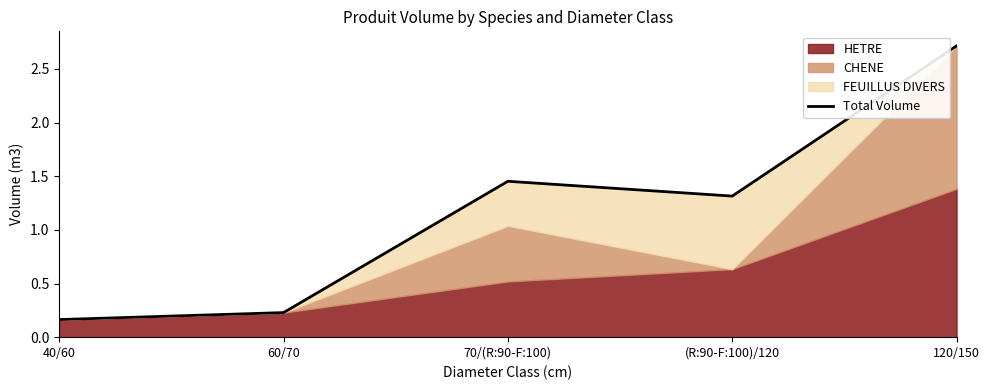

What is the difference between the maximum and minimum values?

2.6